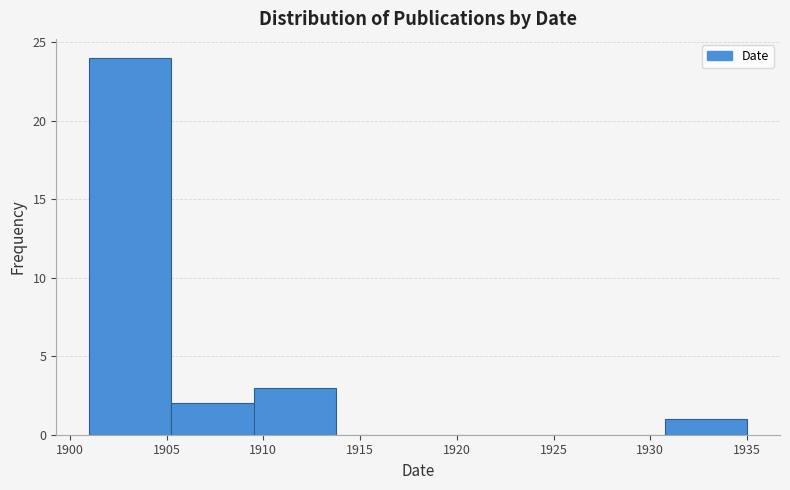

Which range on the x-axis has the tallest bar?

1901.00 to 1905.25